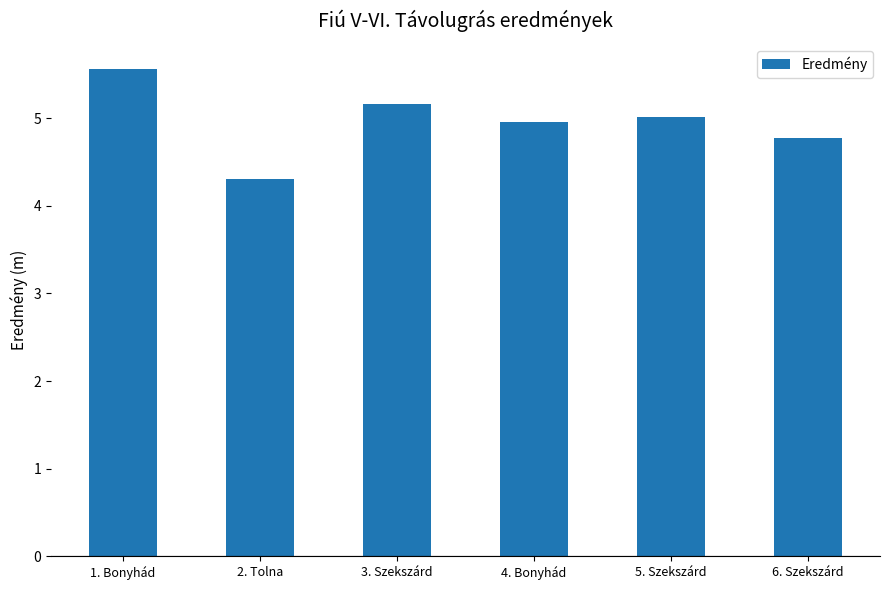

Reading left to right, transcribe all the data shown in this chart.

5.6	4.3	5.2	5.0	5.0	4.8